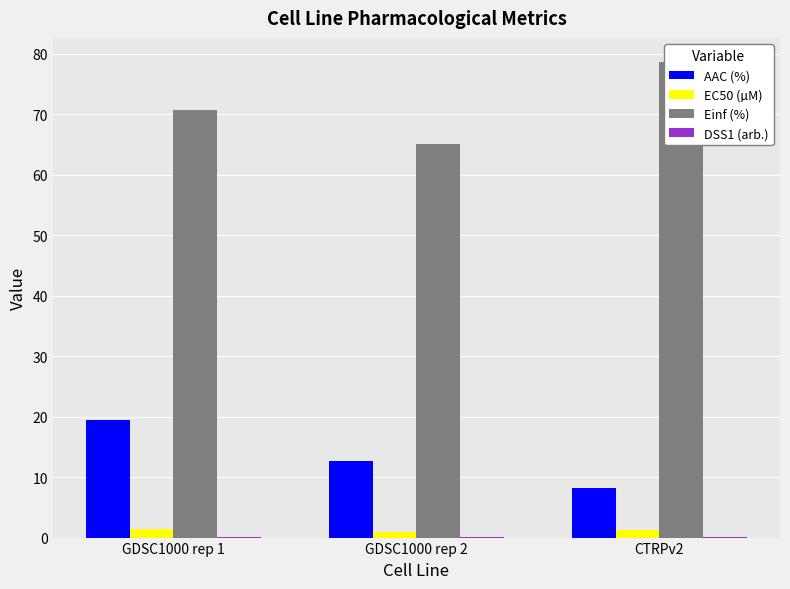

What is the sum of all AAC (%) values?

40.4